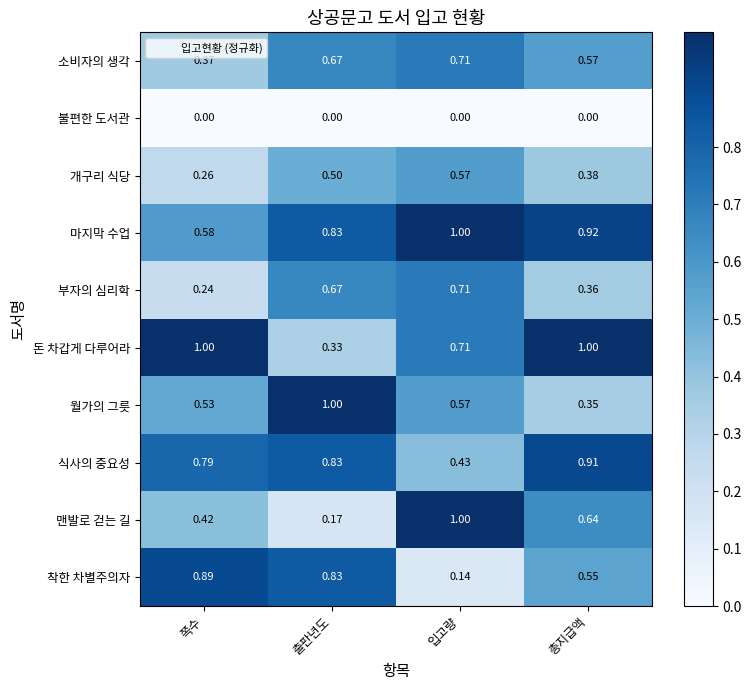

Between 쪽수 and 출판년도, which series saw the biggest shift?

돈 차갑게 다루어라